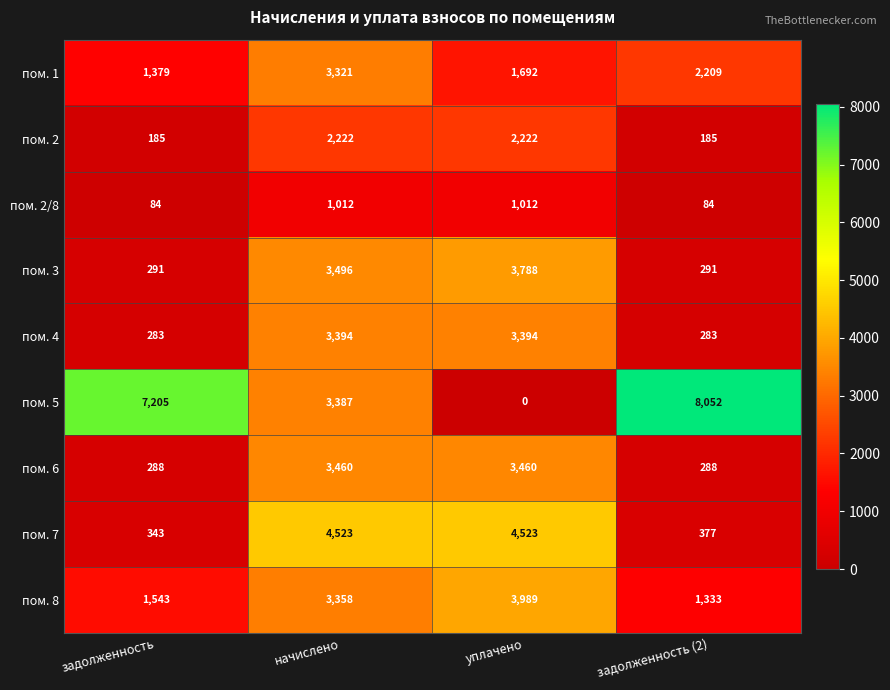

True or false: пом. 2/8 has a value of 1012 at начислено.

True